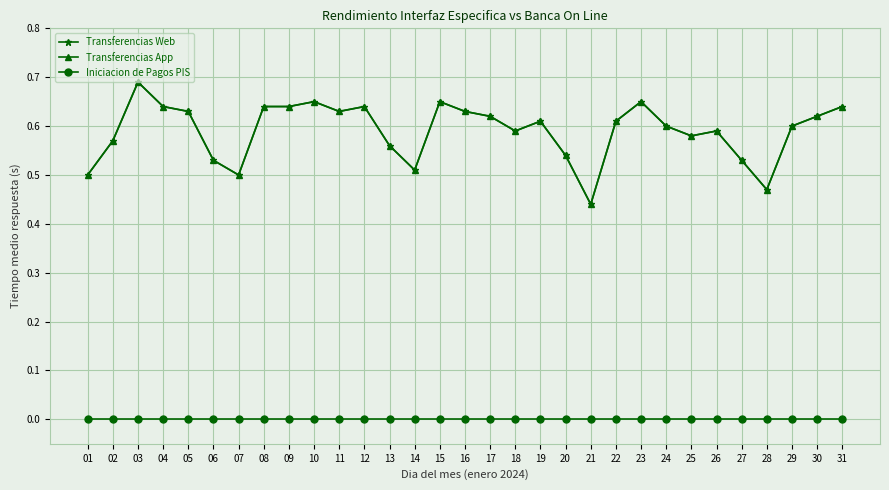

How many interior local peaks does the Transferencias Web series have?

7